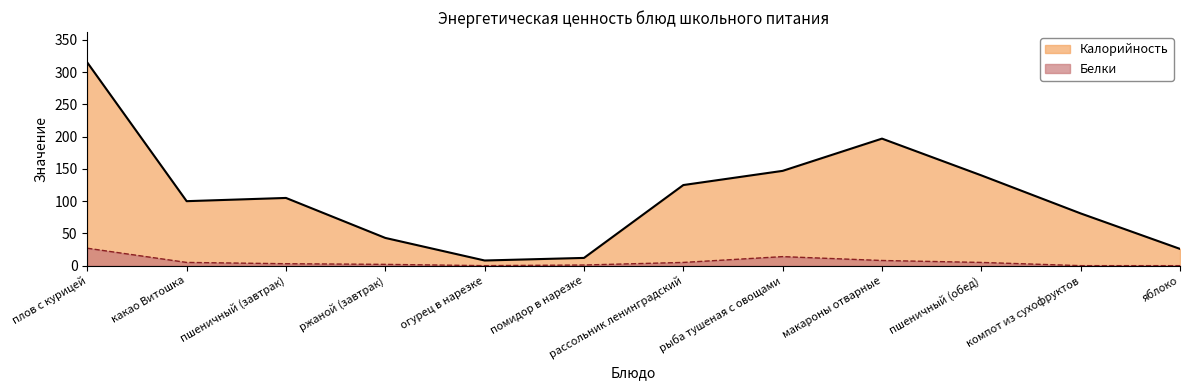

What is the label of the 2nd point from the right?

компот из сухофруктов